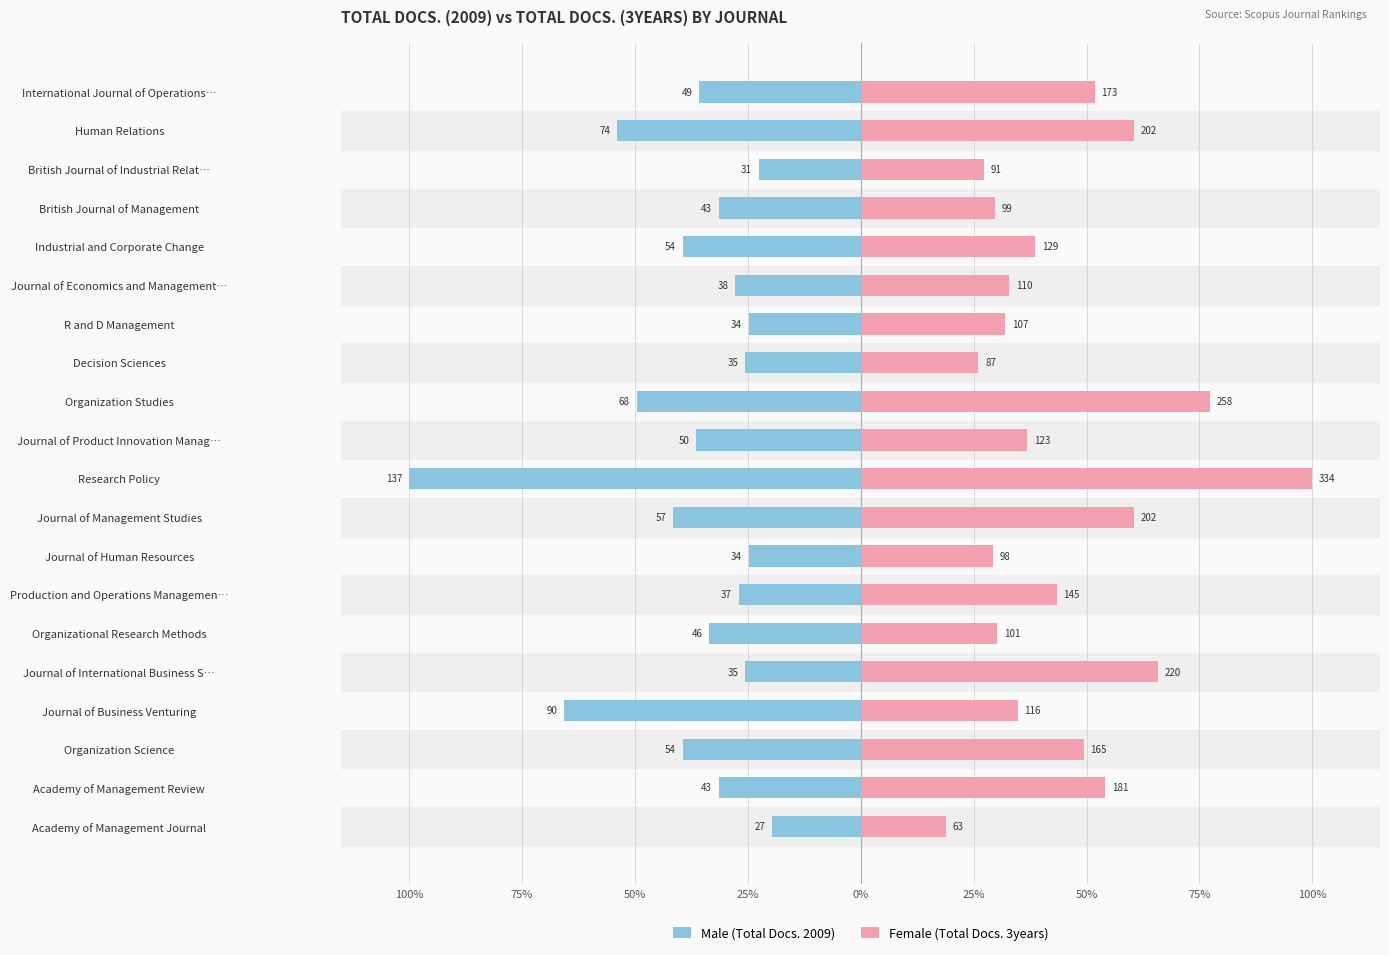

How many bars are there in each group?

2